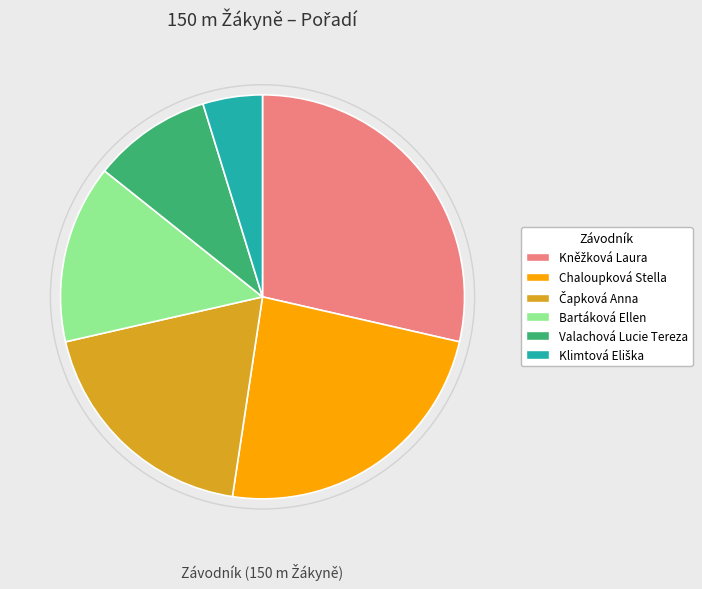

How many segments does this pie chart have?

6